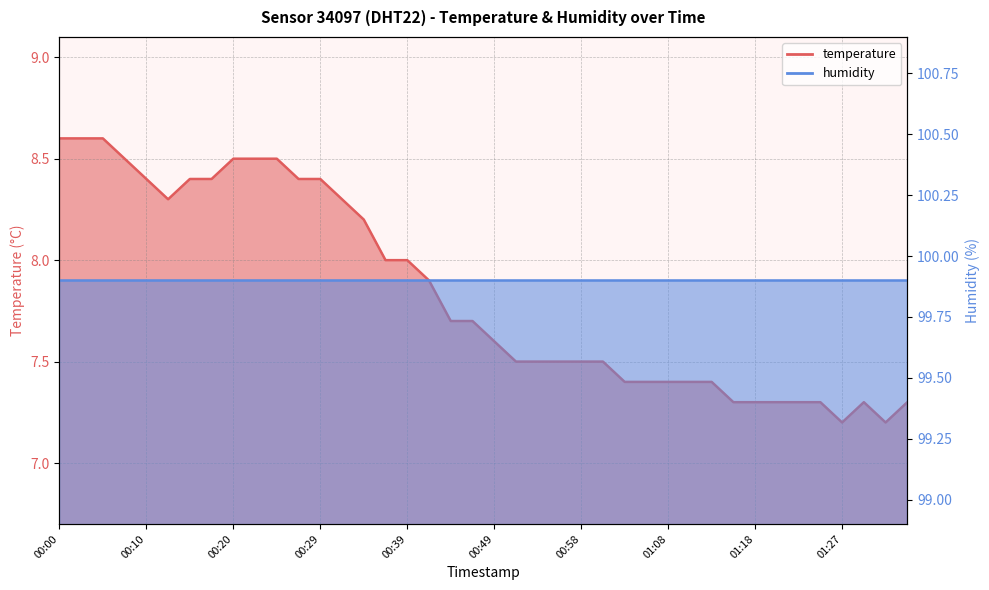

Reading left to right, list all the values displayed in this chart.

8.6	8.6	8.6	8.5	8.4	8.3	8.4	8.4	8.5	8.5	8.5	8.4	8.4	8.3	8.2	8.0	8.0	7.9	7.7	7.7	7.6	7.5	7.5	7.5	7.5	7.5	7.4	7.4	7.4	7.4	7.4	7.3	7.3	7.3	7.3	7.3	7.2	7.3	7.2	7.3